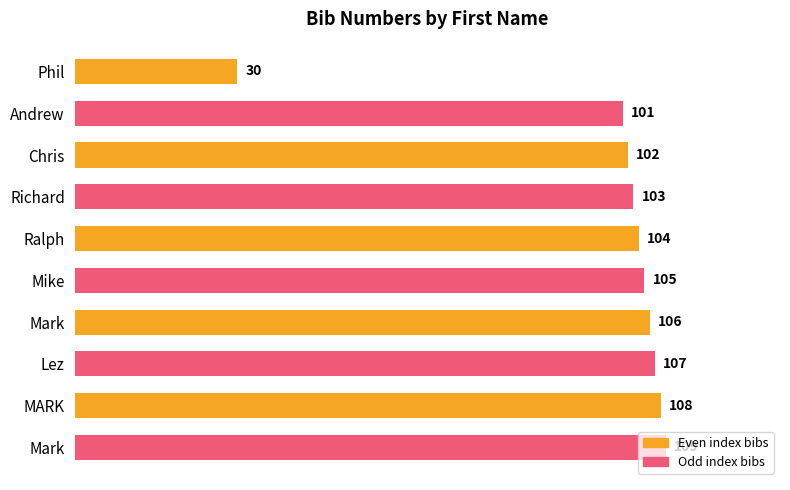

What is the difference between the second highest and minimum values?

78